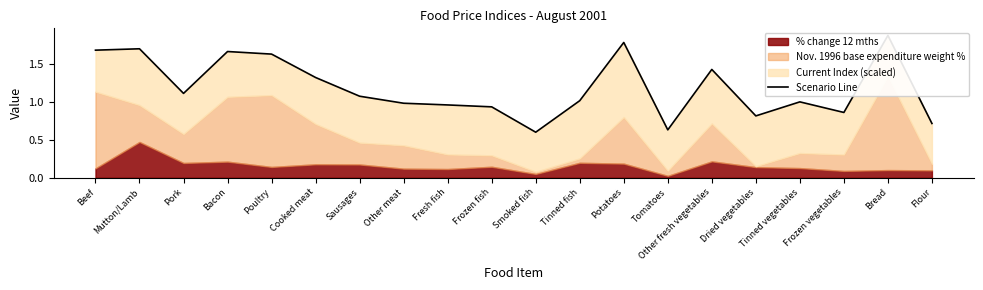

List the labels in order of value, largest first.

Bread, Potatoes, Mutton/Lamb, Beef, Bacon, Poultry, Other fresh vegetables, Cooked meat, Pork, Sausages, Tinned fish, Tinned vegetables, Other meat, Fresh fish, Frozen fish, Frozen vegetables, Dried vegetables, Flour, Tomatoes, Smoked fish